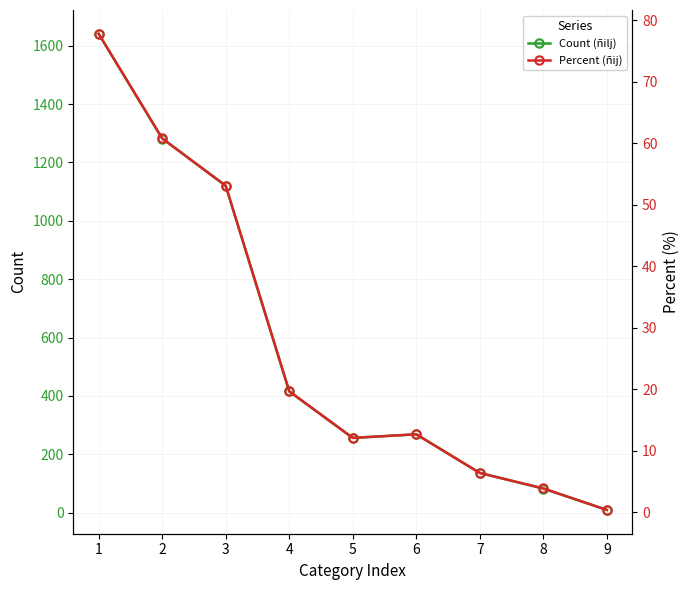

The value of Percent (ñij) at 6 is 8.4. True or false?

False